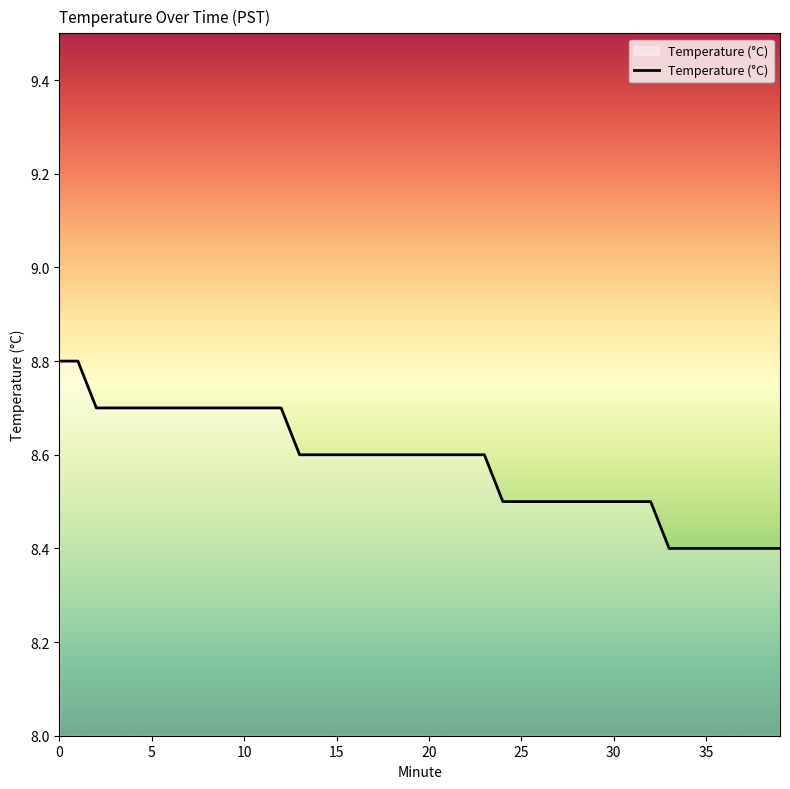

What is the difference between the maximum and minimum values?

0.4